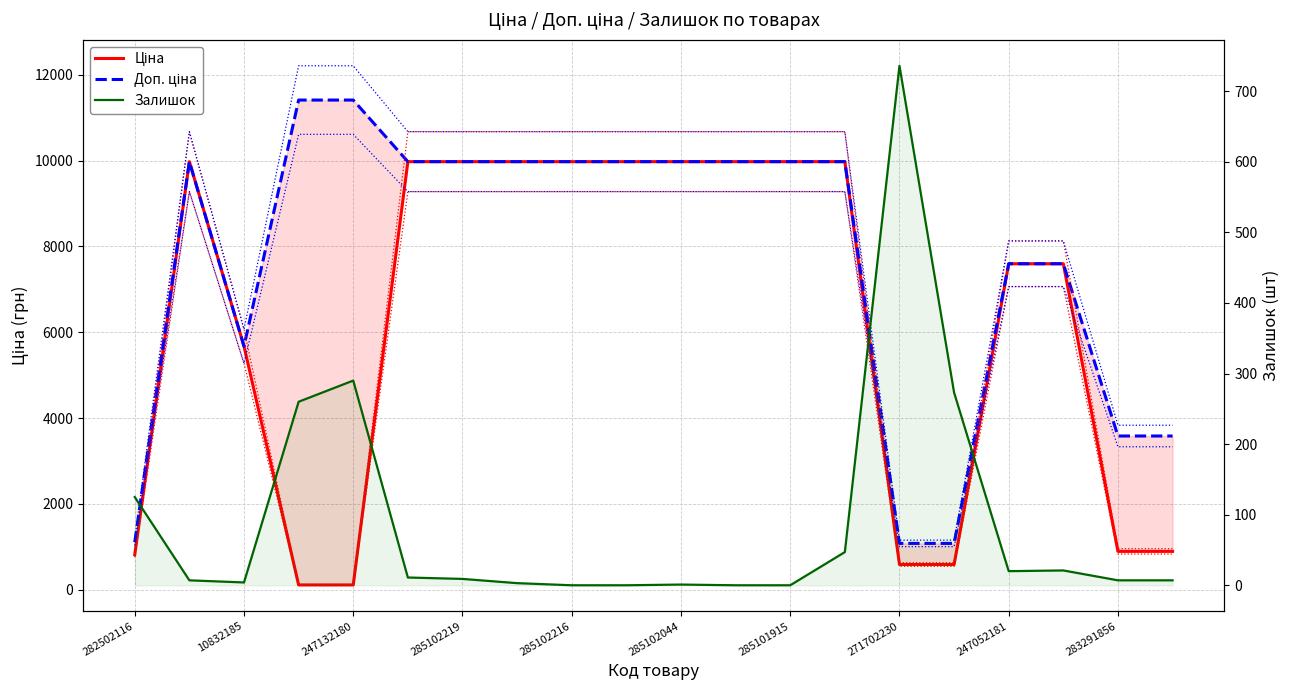

True or false: Доп. ціна has a value of 6763.5 at 285102044.

False